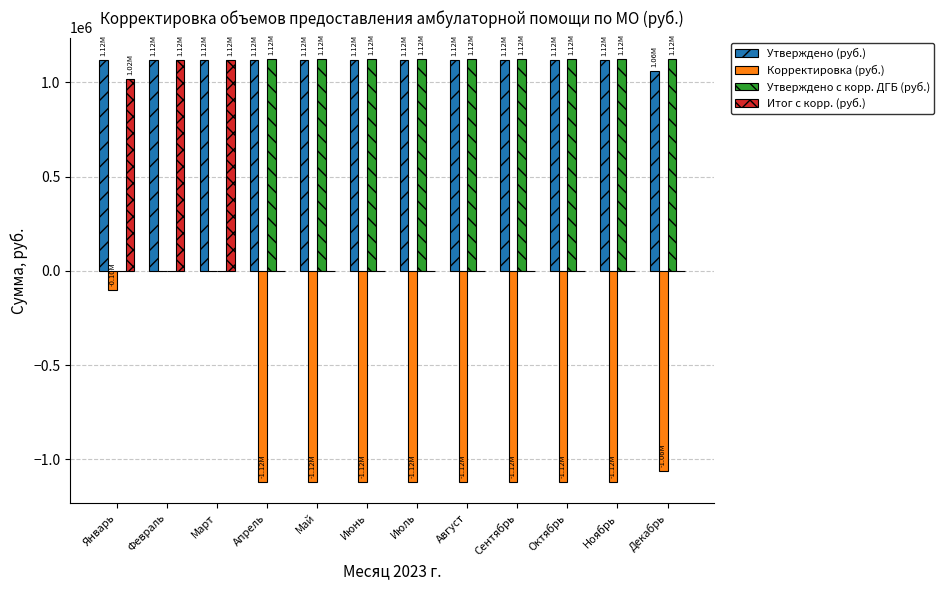

Is the value of Корректировка (руб.) at Ноябрь greater than the value of Утверждено с корр. ДГБ (руб.) at Июнь?

No